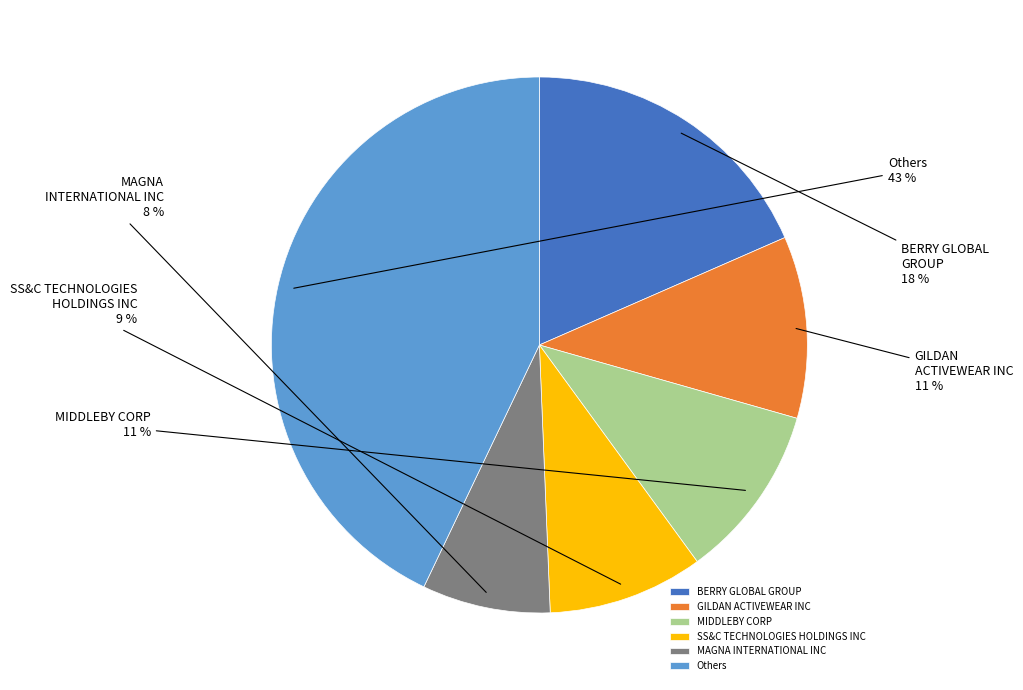

Which has a higher value, MIDDLEBY CORP or SS&C TECHNOLOGIES HOLDINGS INC?

MIDDLEBY CORP